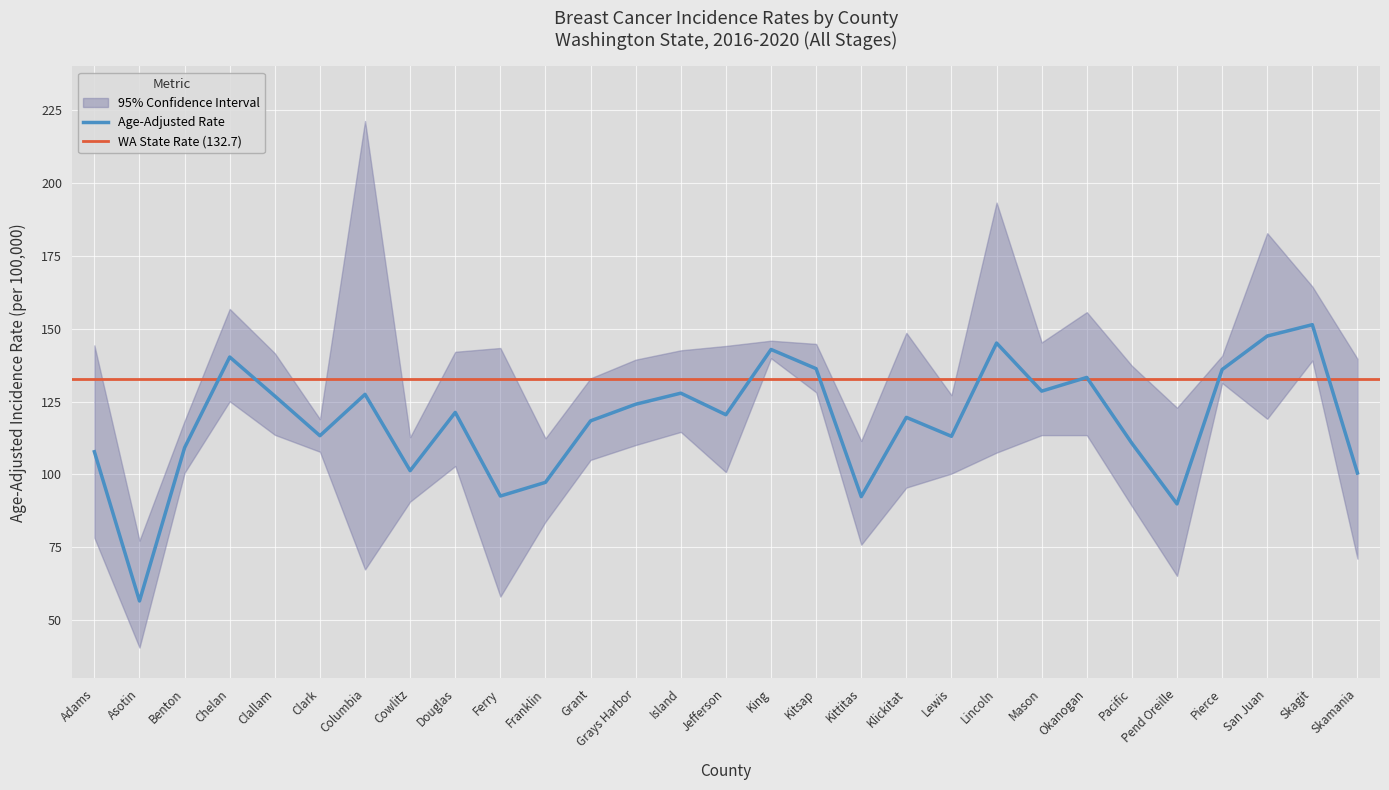

Which series has the largest total across all categories?

Upper 95% CI